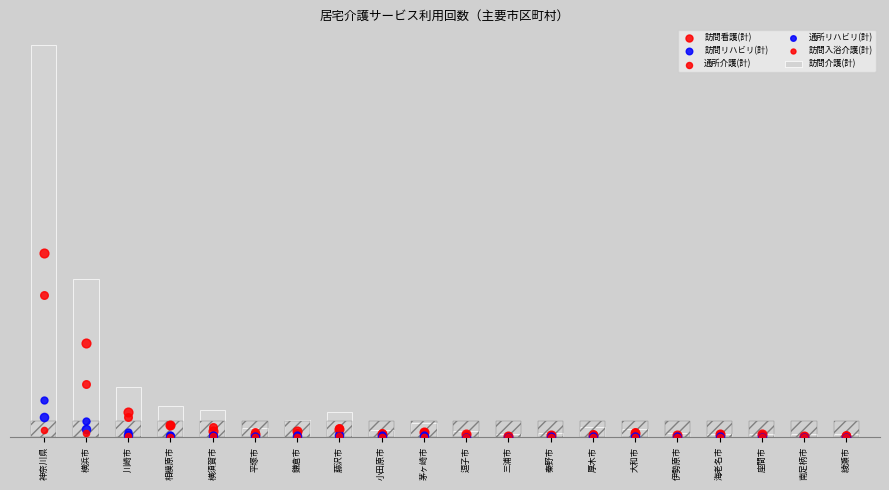

Which series has the widest spread of Y values?

訪問介護(計)